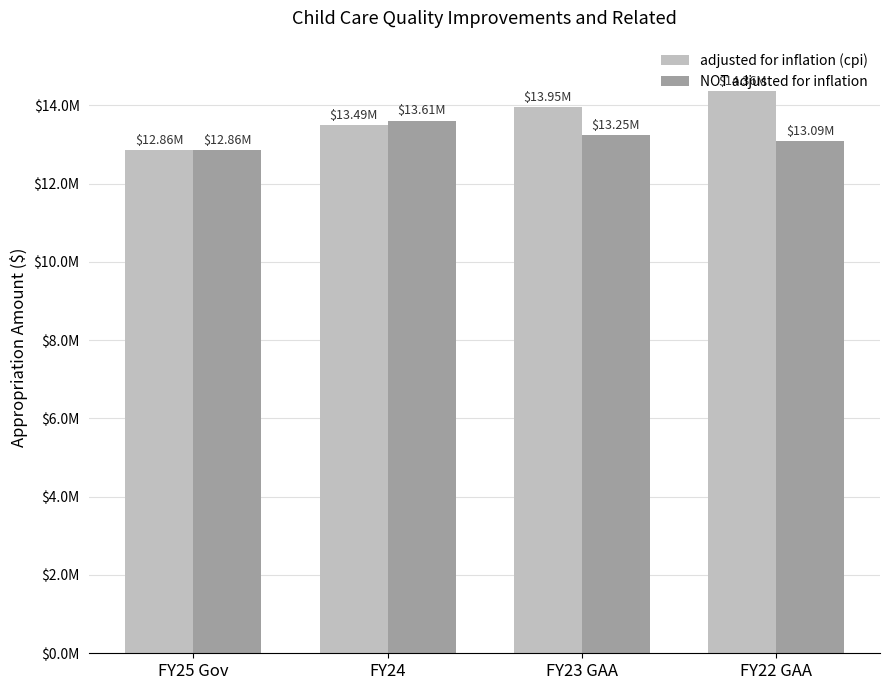

What is the average value of the NOT adjusted for inflation series?

13200804